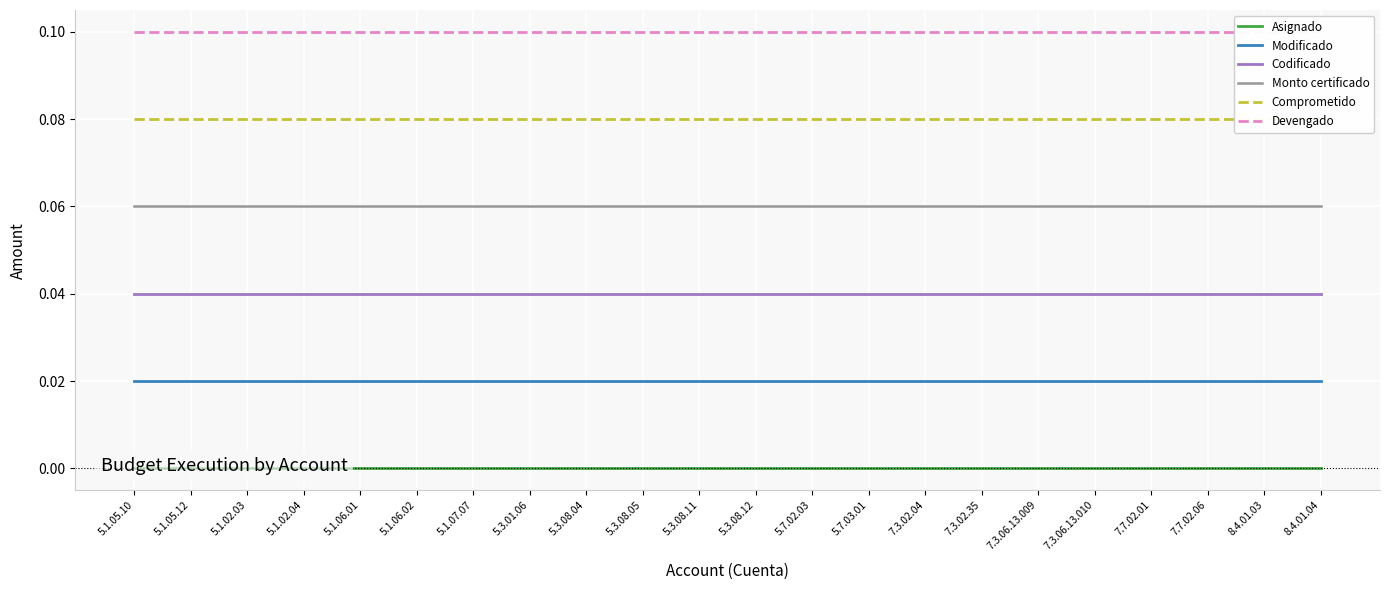

Which category has the highest value in the Comprometido series?

5.1.05.10